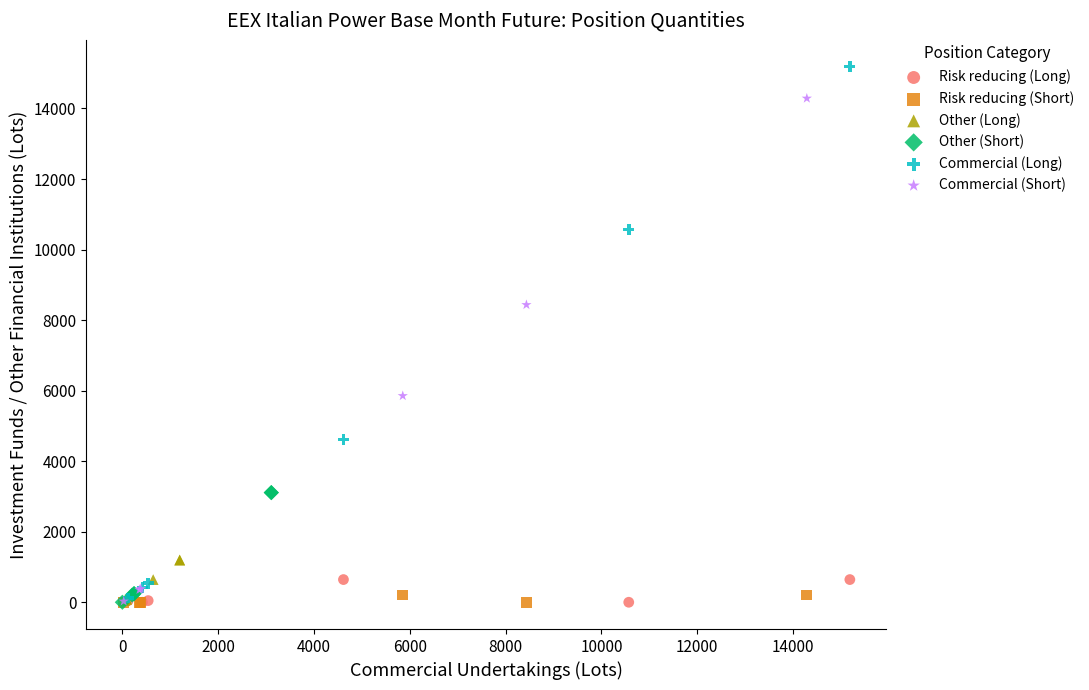

Which series has the widest spread of Y values?

Commercial (Long)